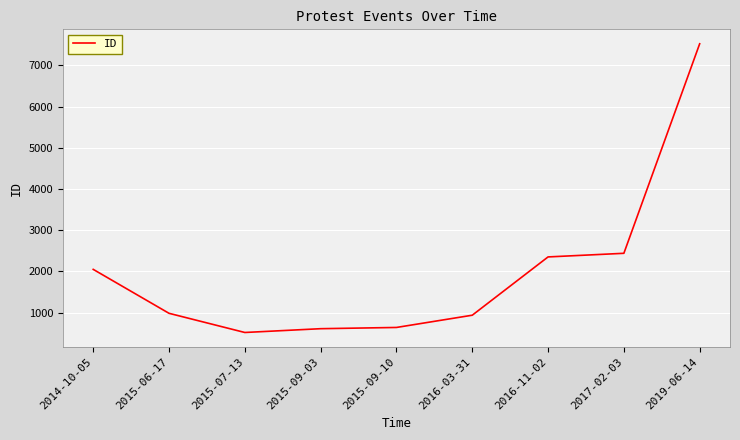

What is the change in value from 2014-10-05 to 2015-07-13?

-1531